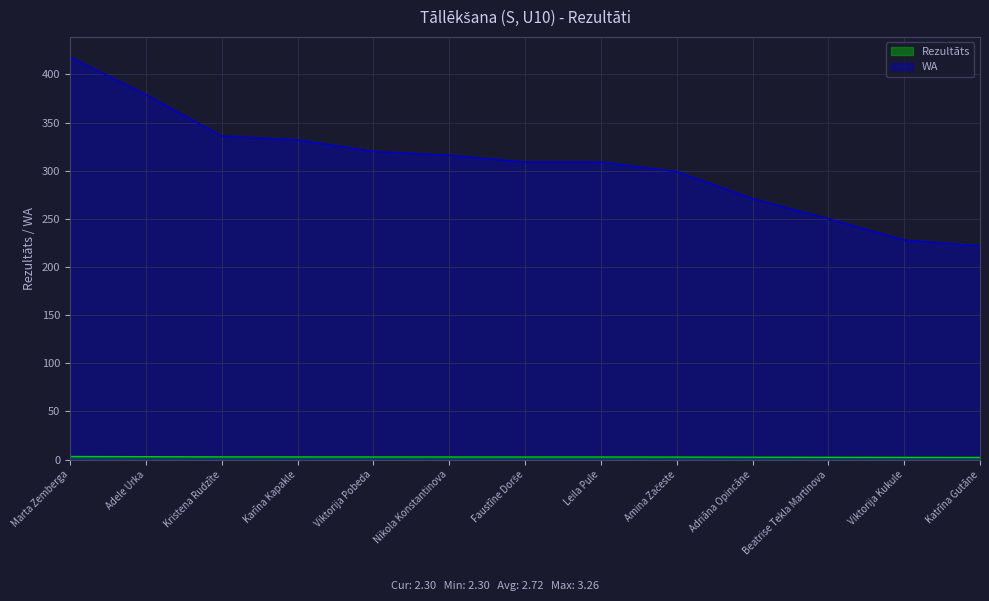

What is the label of the 4th point from the left?

Karīna Kapakle